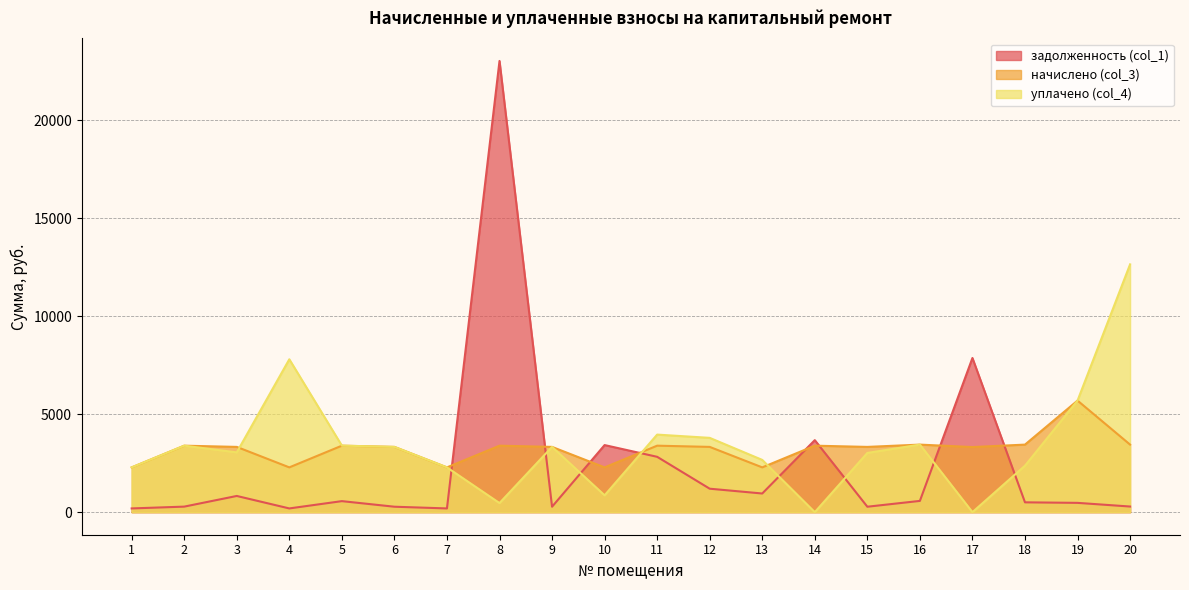

Rank the categories by начислено (col_3) value from lowest to highest.

1, 4, 7, 10, 13, 17, 3, 6, 9, 12, 15, 2, 5, 8, 11, 14, 16, 18, 20, 19